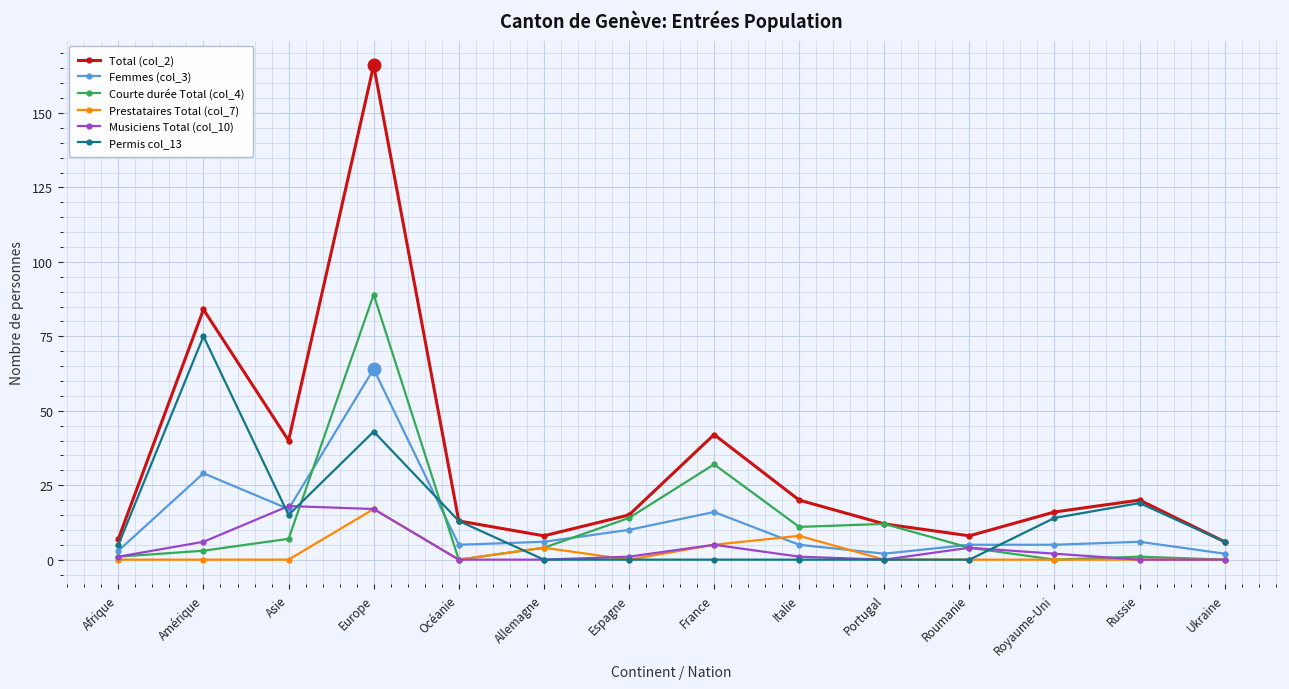

Which series has the widest spread of values?

Total (col_2)